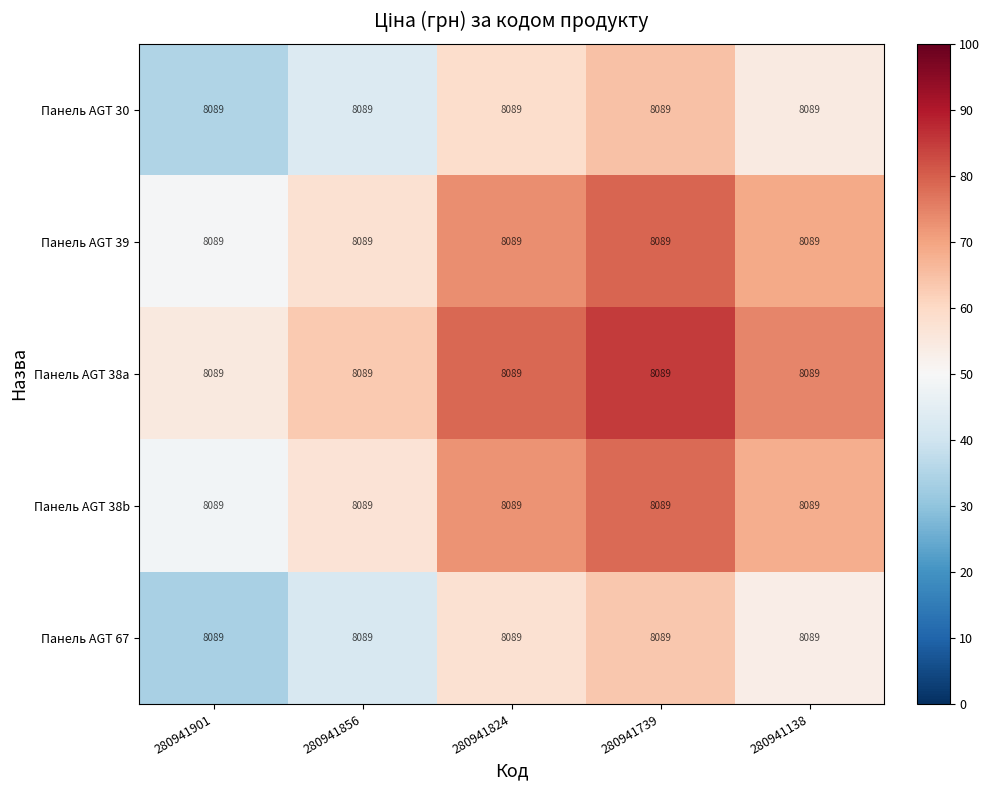

The Панель AGT 30 series shows 76.3 at 280941856. True or false?

False